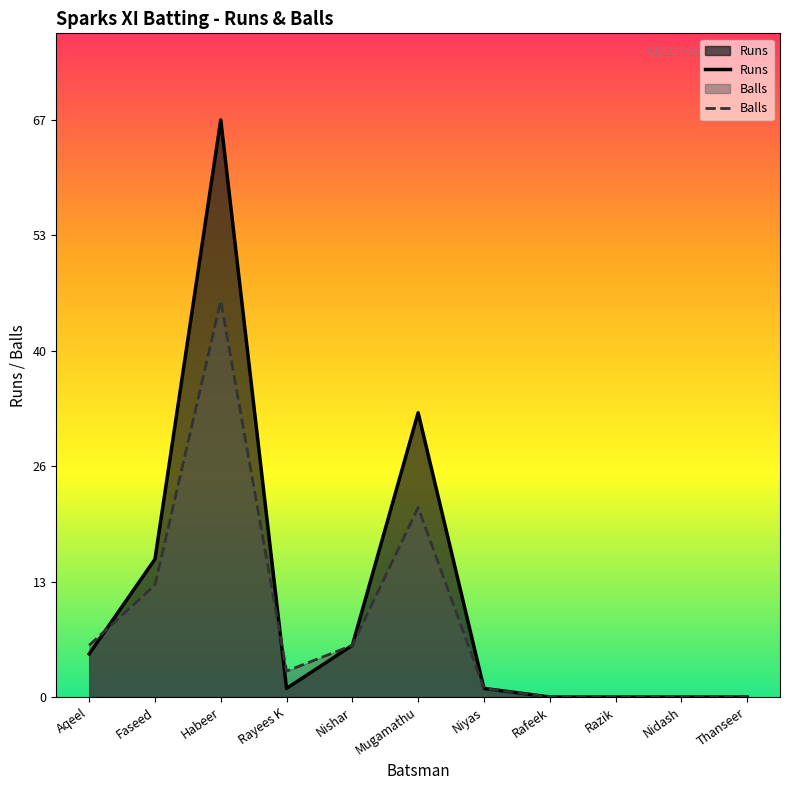

At which label does Balls first exceed 3?

Aqeel